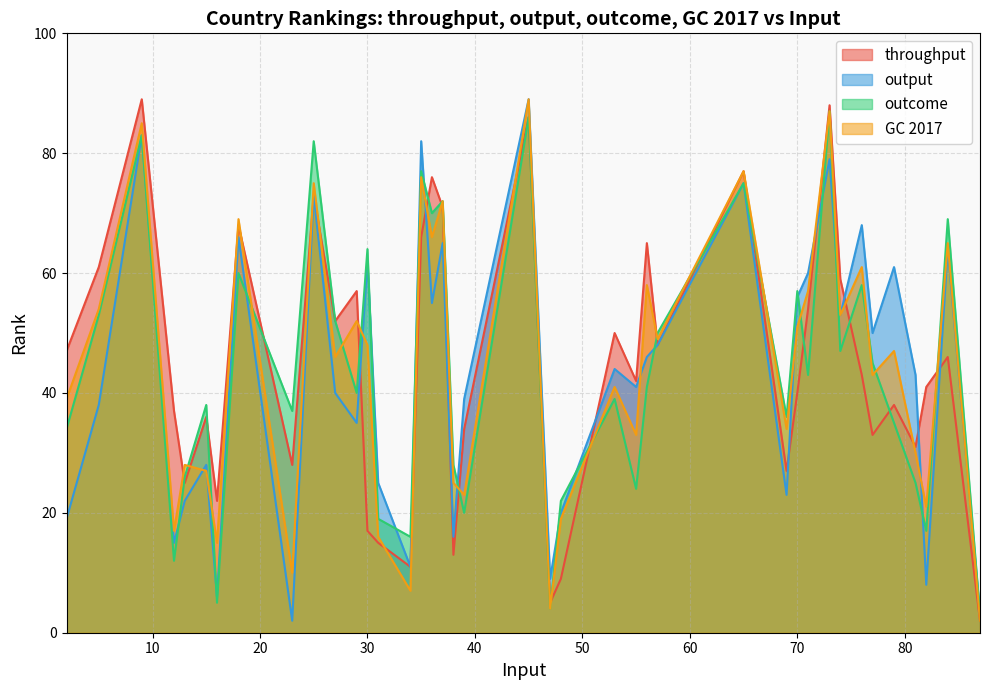

The throughput series shows 38 at 79. True or false?

True